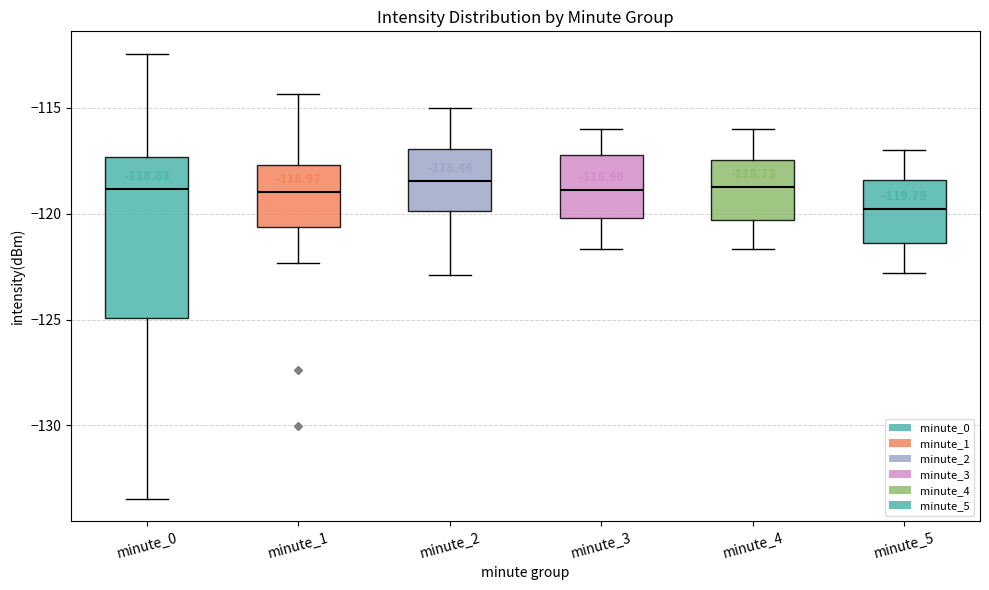

Comparing the boxes themselves (not the whiskers), which one is the tallest?

minute_0